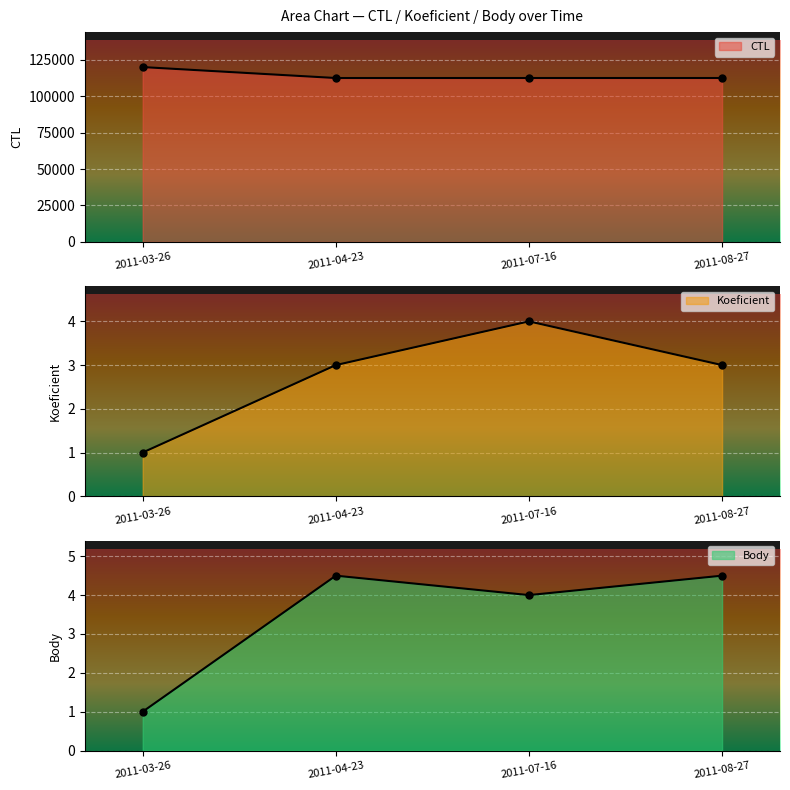

What is the total value across all series at 2011-07-16?

112417.0